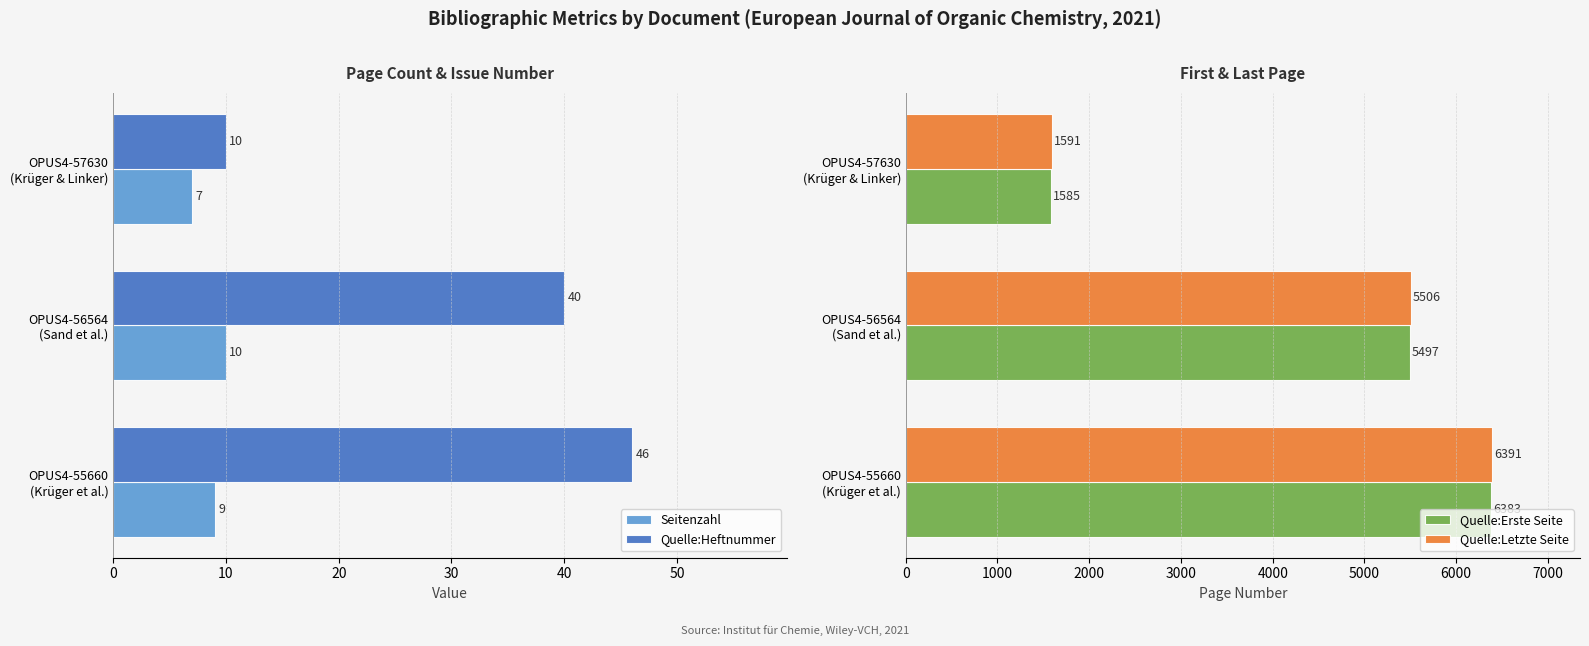

What is the value of the Seitenzahl bar at the 2nd from the left?

10